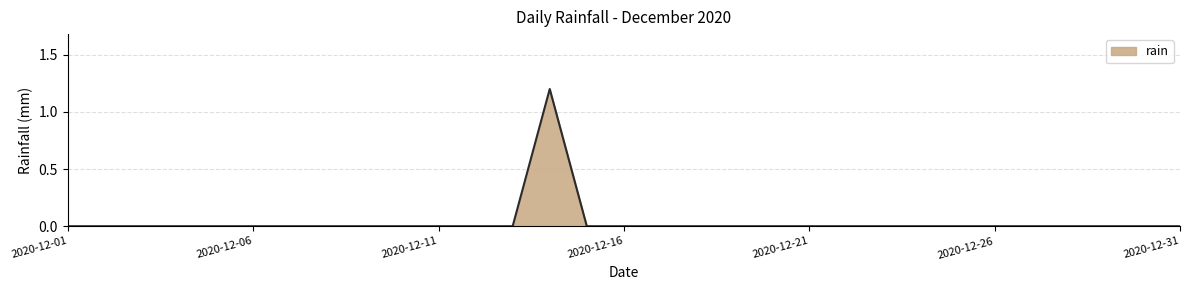

What is the maximum value shown in the chart?

1.2